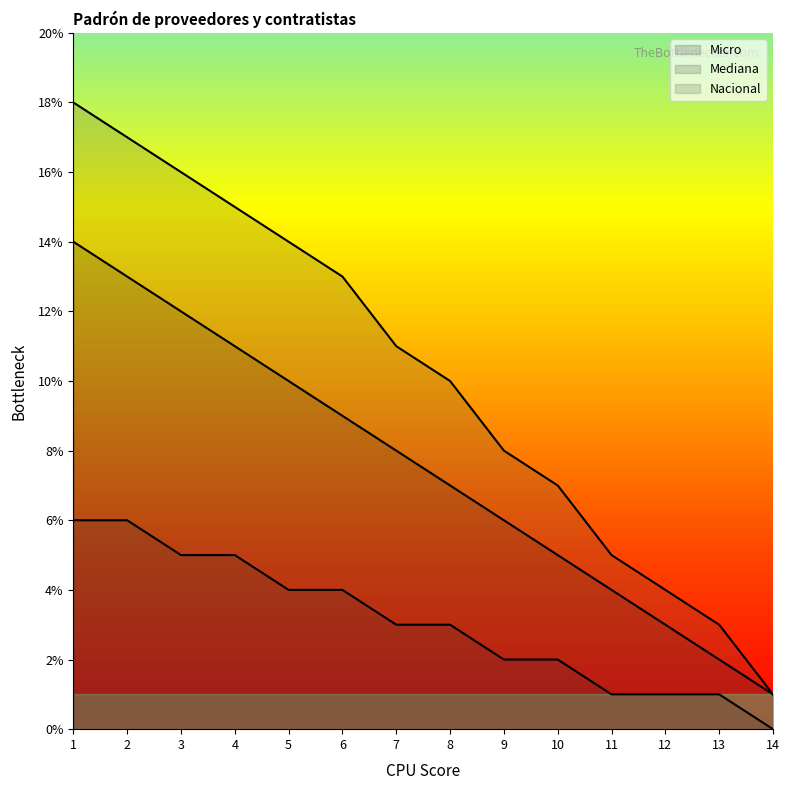

Which has a higher value, 2 or 9?

2